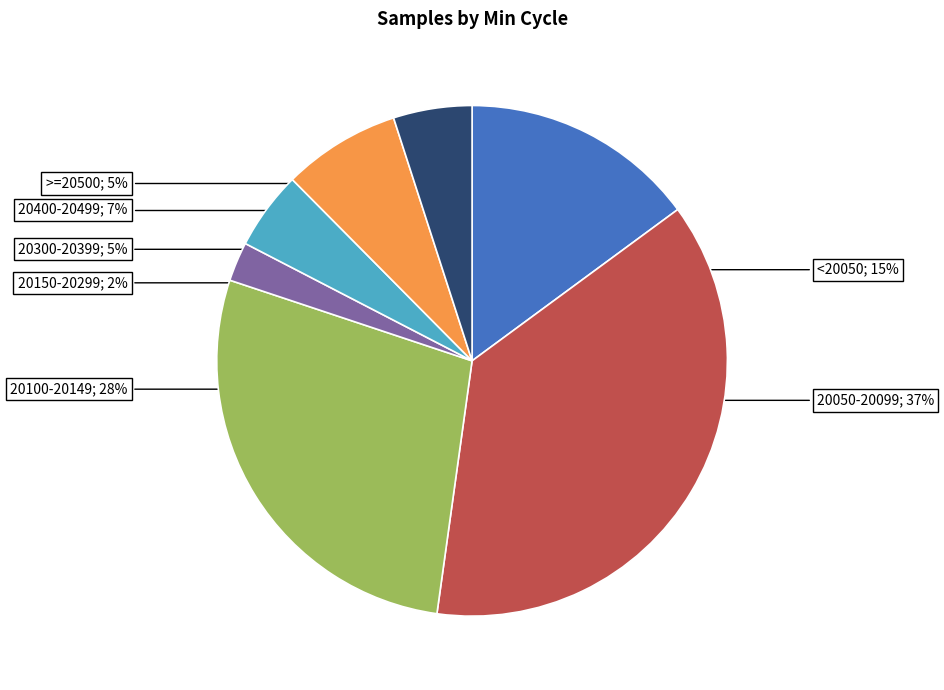

To the nearest percent, what is the difference between the largest and smallest slice percentages?

35%